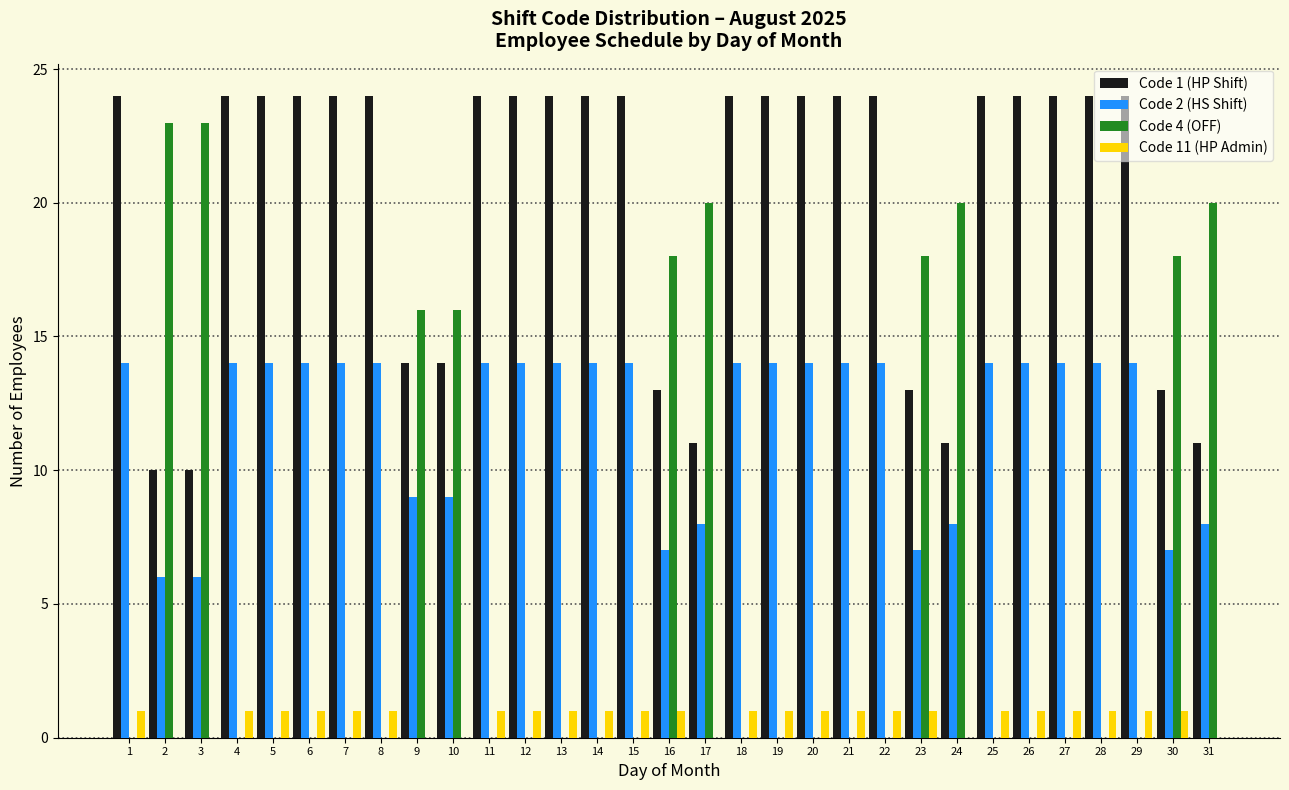

Read the Code 2 (HS Shift) value at 21.

14